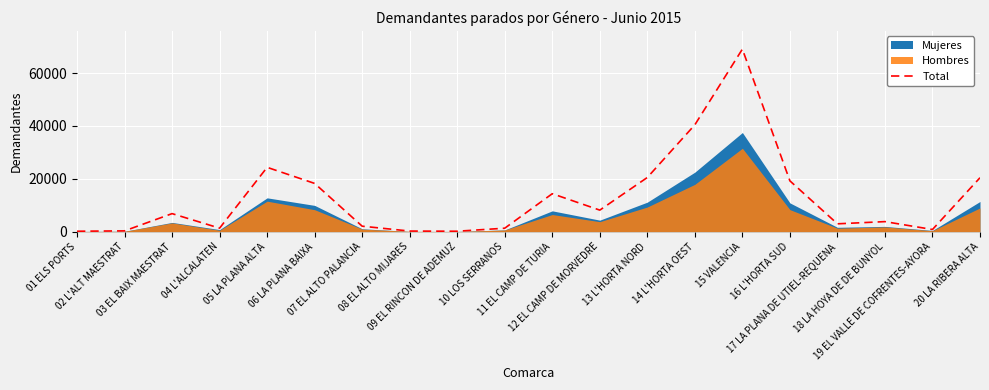

What is the change in value from 13 L'HORTA NORD to 19 EL VALLE DE COFRENTES-AYORA?

-19669